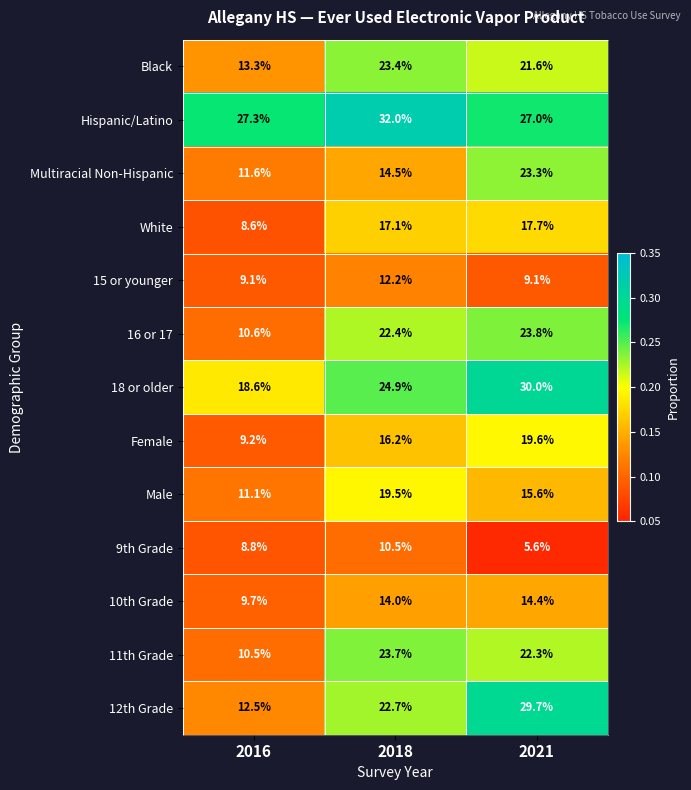

At 2018, list the series in order from smallest to largest.

9th Grade, 15 or younger, 10th Grade, Multiracial Non-Hispanic, Female, White, Male, 16 or 17, 12th Grade, Black, 11th Grade, 18 or older, Hispanic/Latino